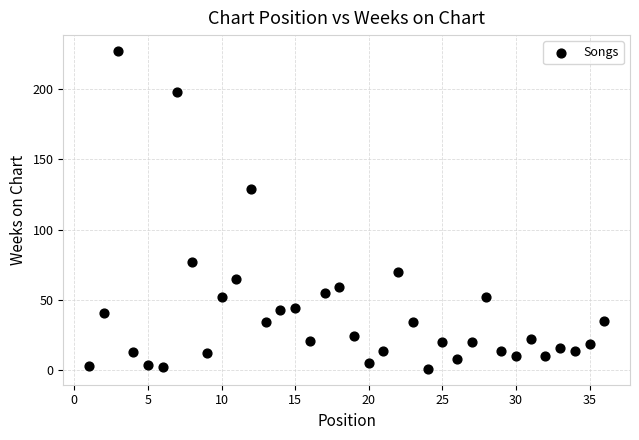

What Y value in the scatter plot is closest to 114?

129